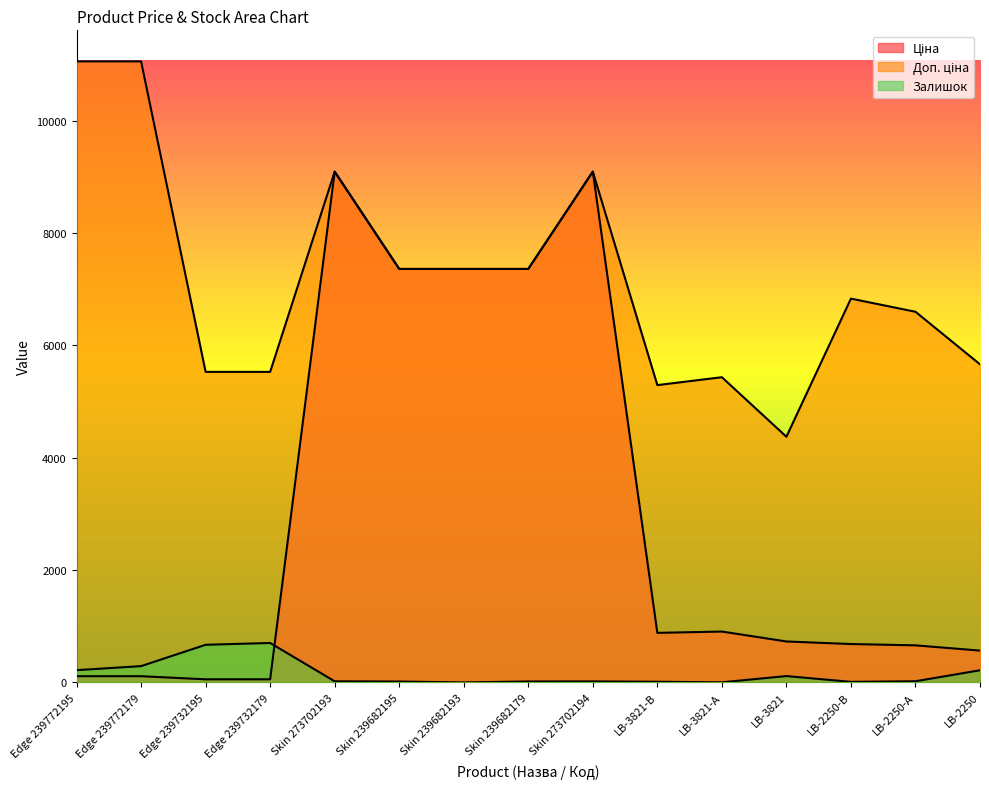

What value does the Доп. ціна series have at Edge 239732195?

5528.0